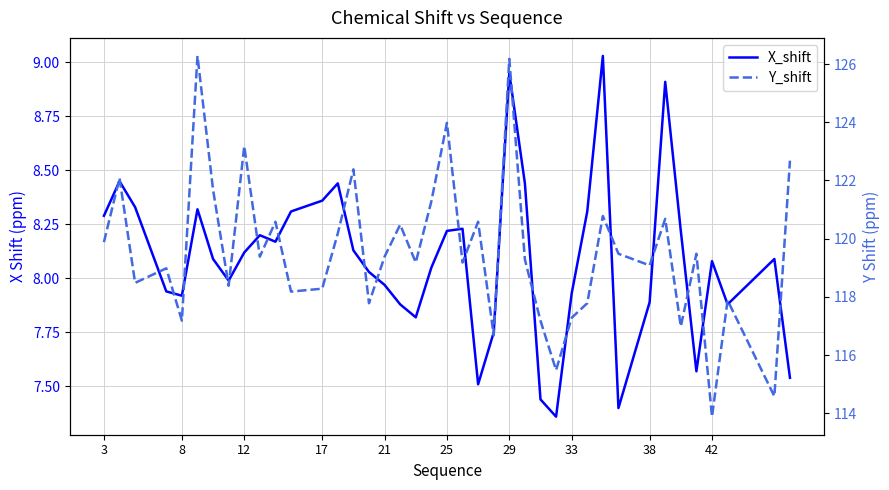

What is the spread (max minus min) of values at 33?

110.4